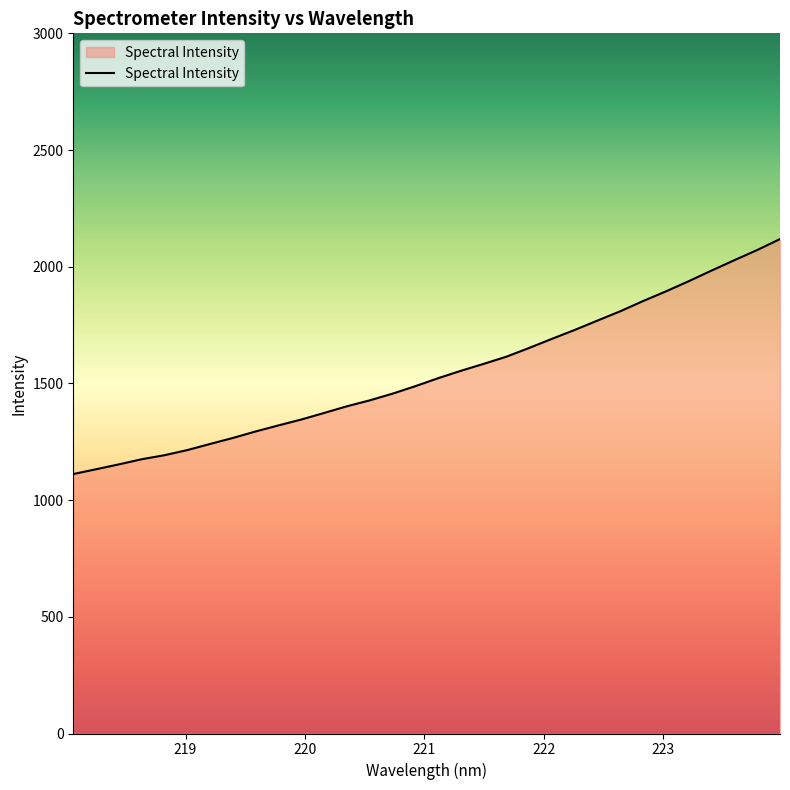

What is the greatest value displayed?

2118.6